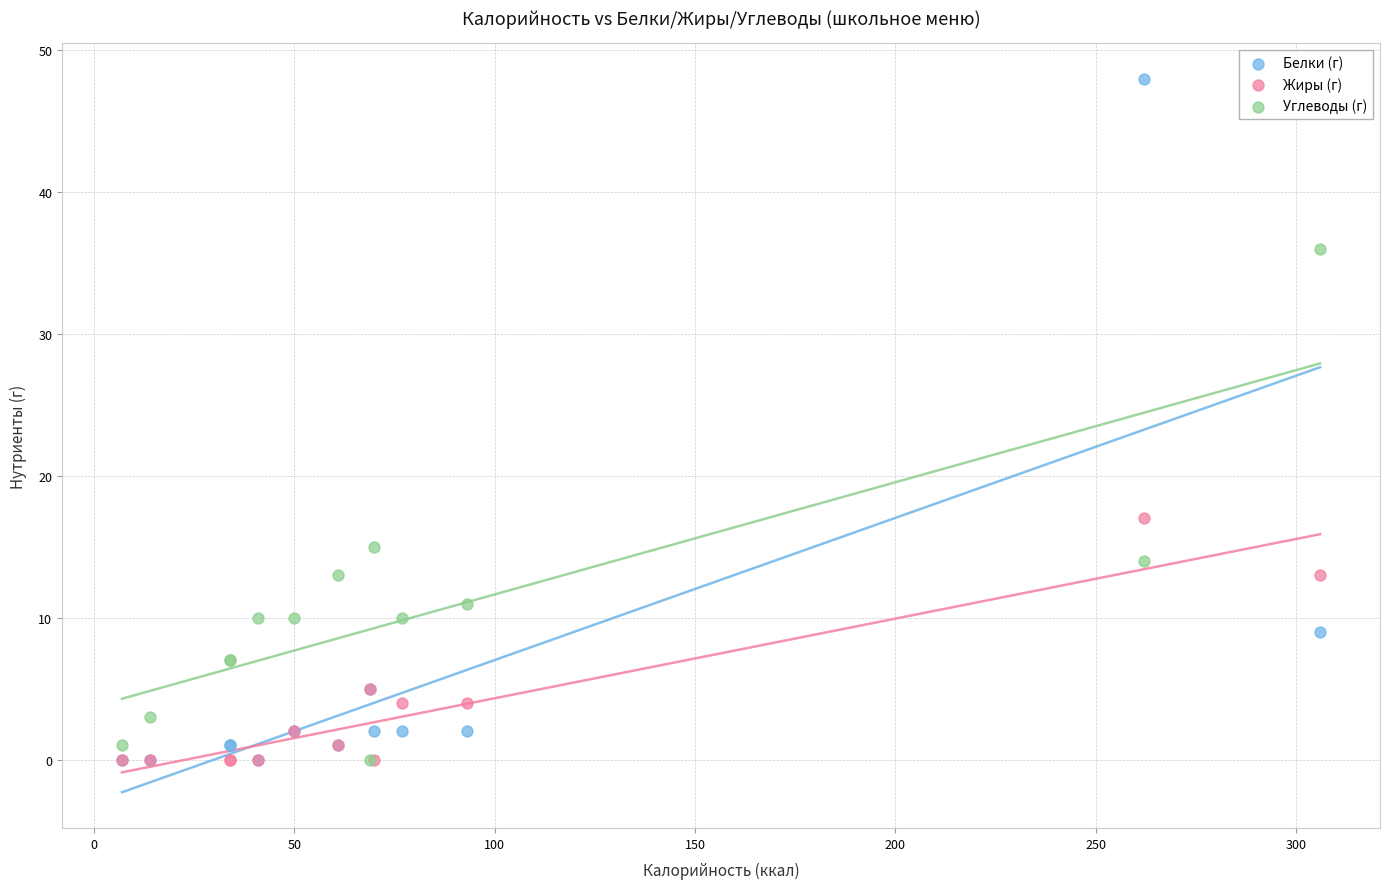

Which series has the widest spread of Y values?

Белки (г)